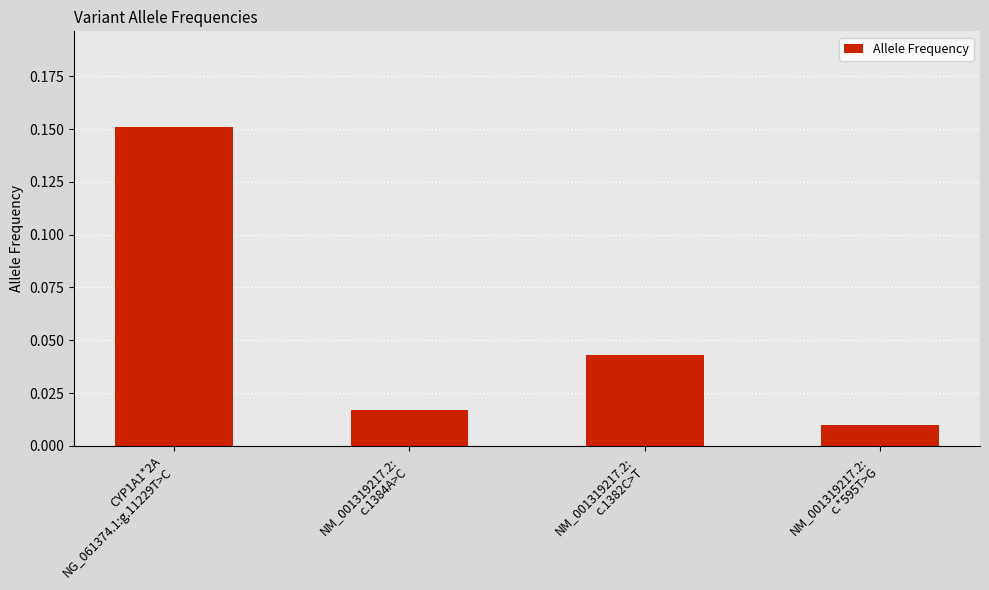

Which label corresponds to the largest value in the chart?

CYP1A1*2A
NG_061374.1:g.11229T>C